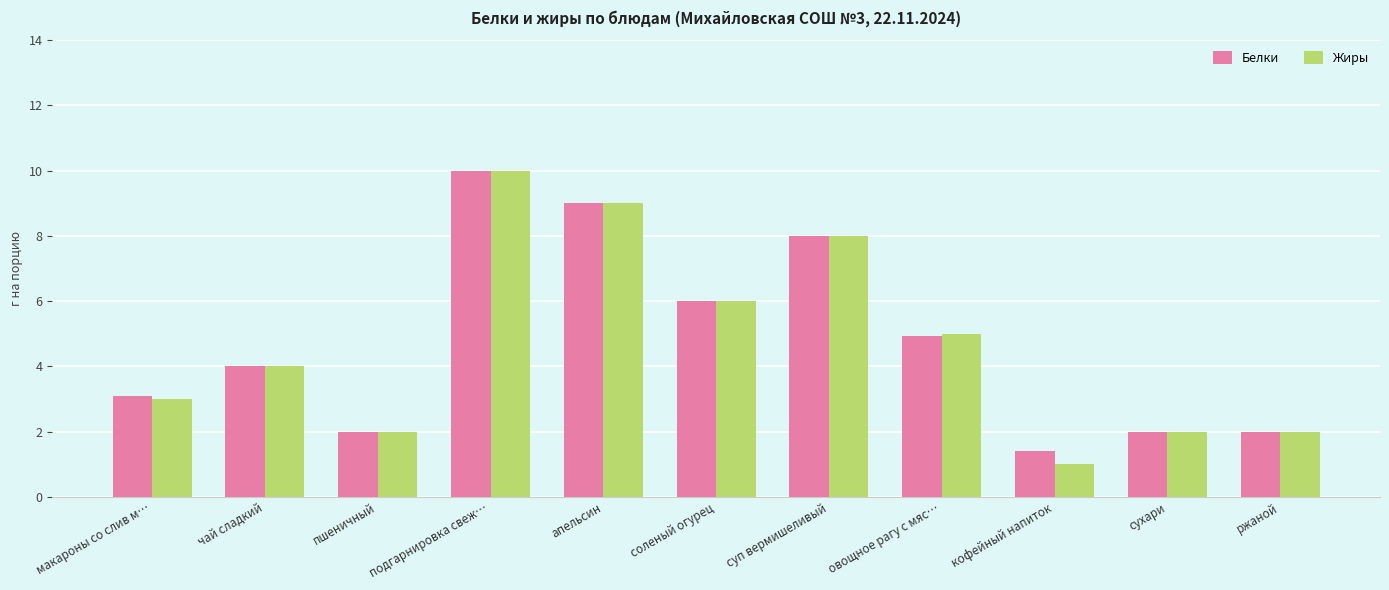

The value of Жиры at сухари is 2.0. True or false?

True